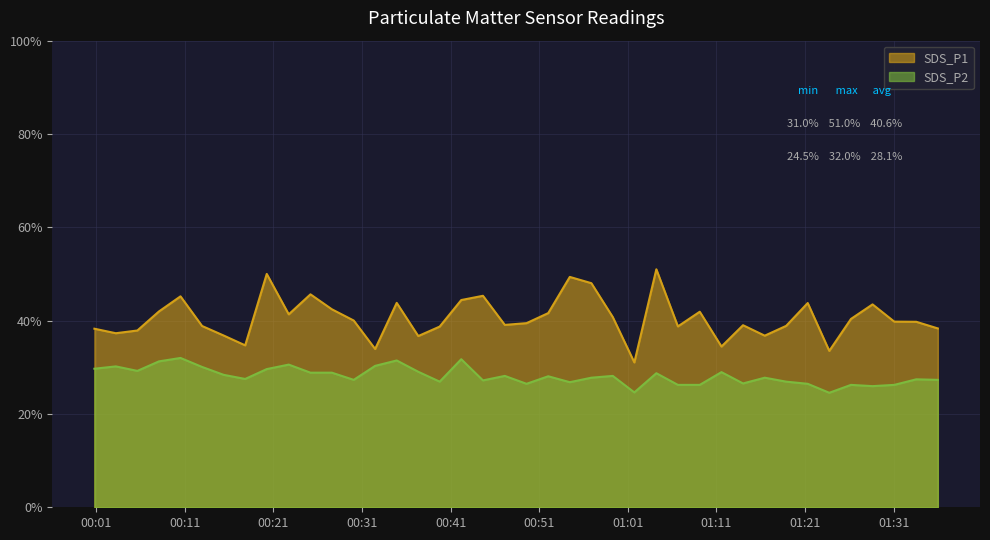

How many data points in SDS_P2 are above 28?

20